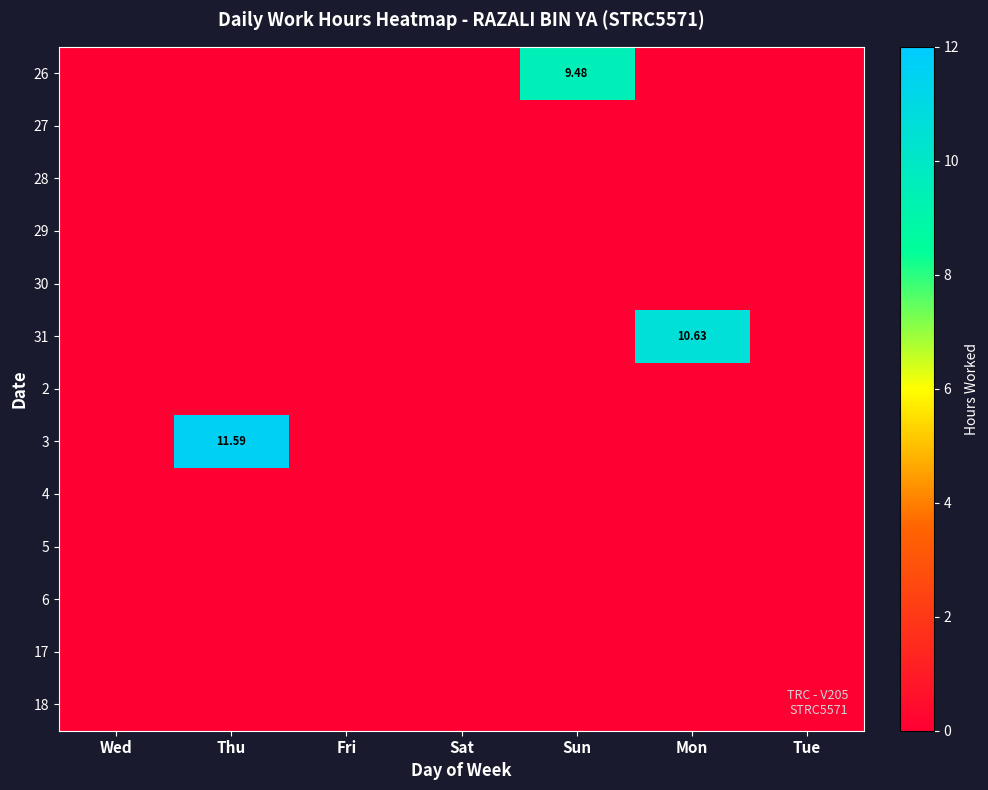

What is the difference between the highest and lowest values at Sun?

9.5